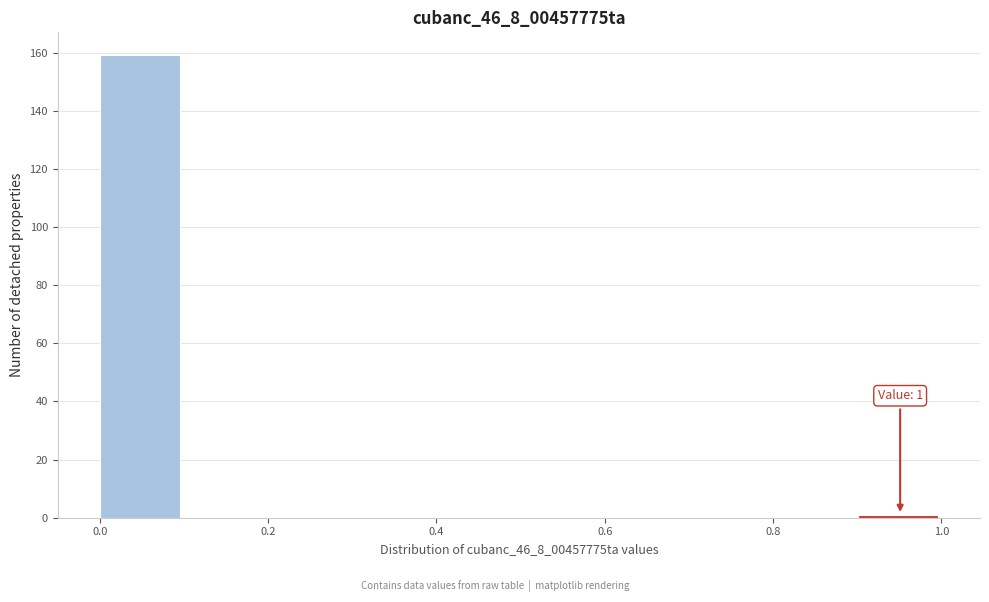

Which range on the x-axis has the tallest bar?

0.0 to 0.1